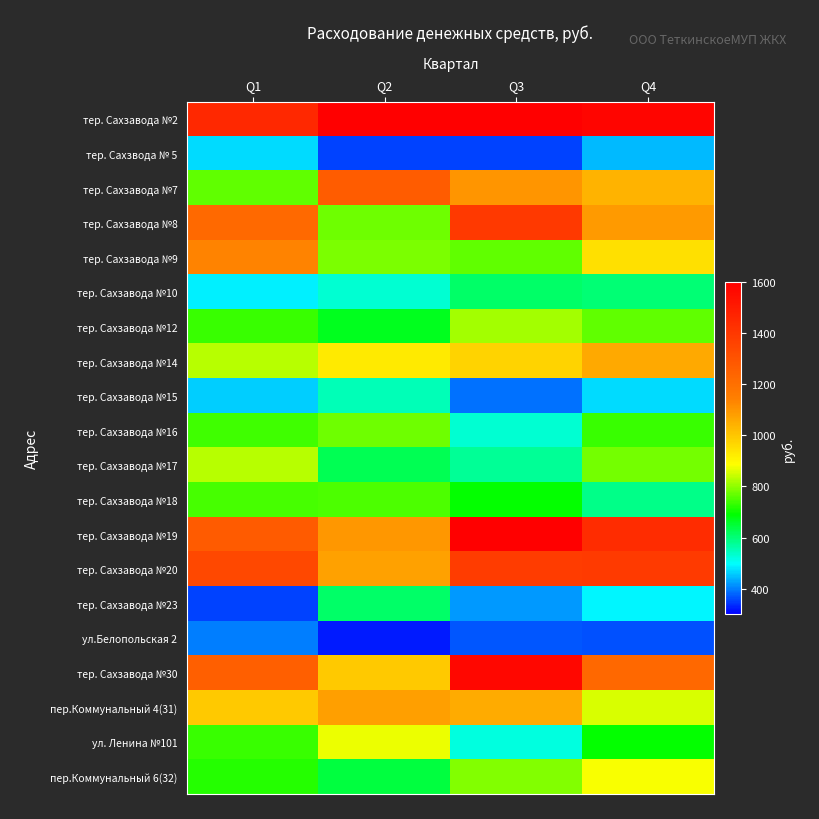

What is the smallest value displayed?

321.4